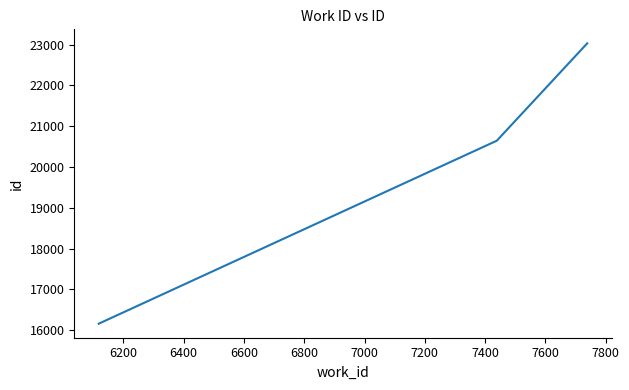

What is the greatest value displayed?

23032